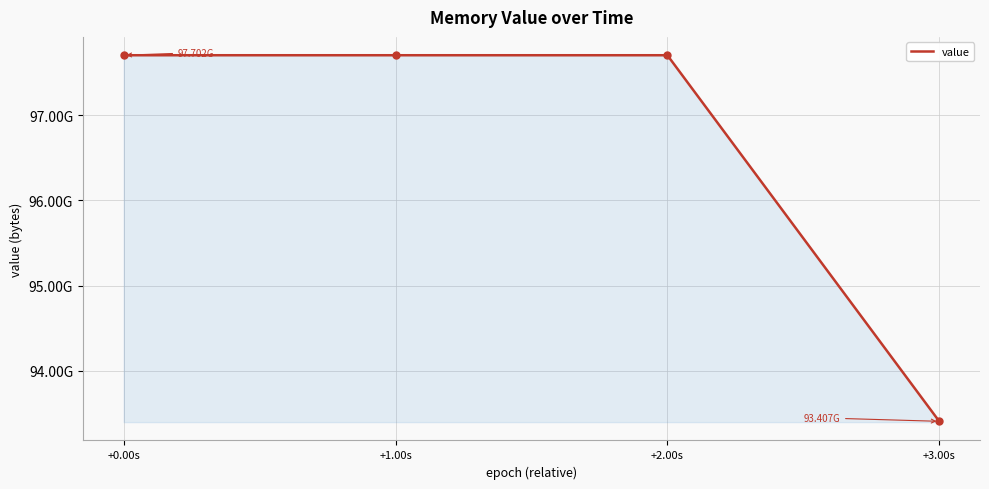

What position from the right is +2.00s?

2